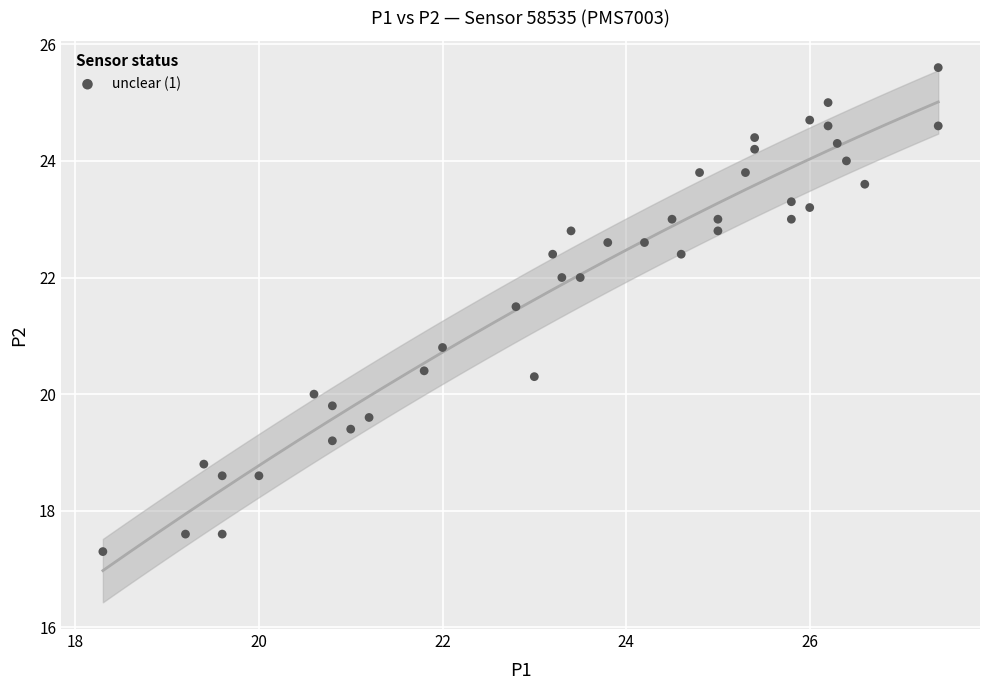

What is the range of Y values (max minus min)?

8.3